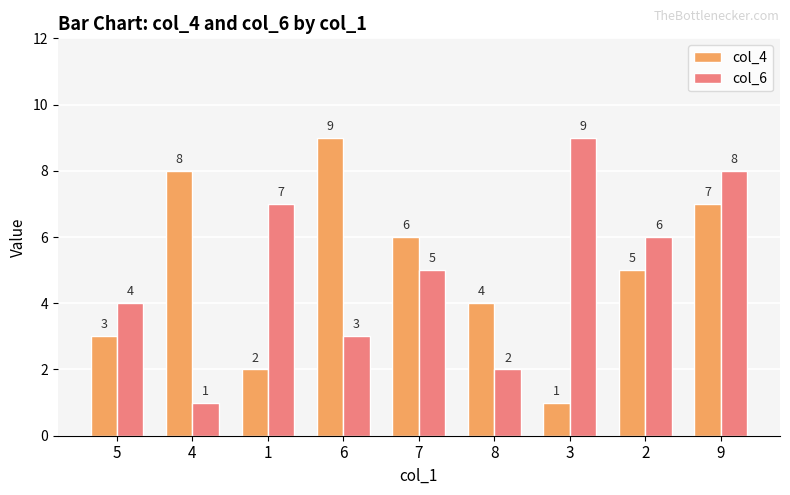

What is the greatest value displayed?

9